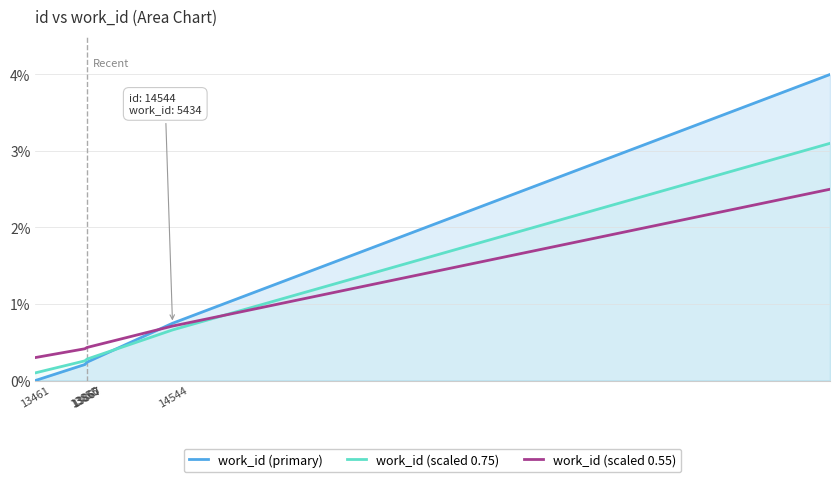

How many categories are shown in the chart?

10